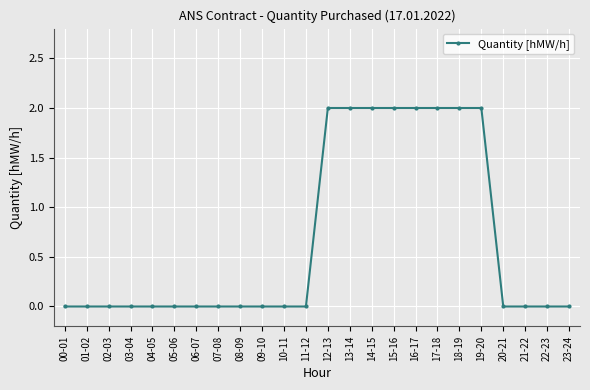

What is the maximum value shown in the chart?

2